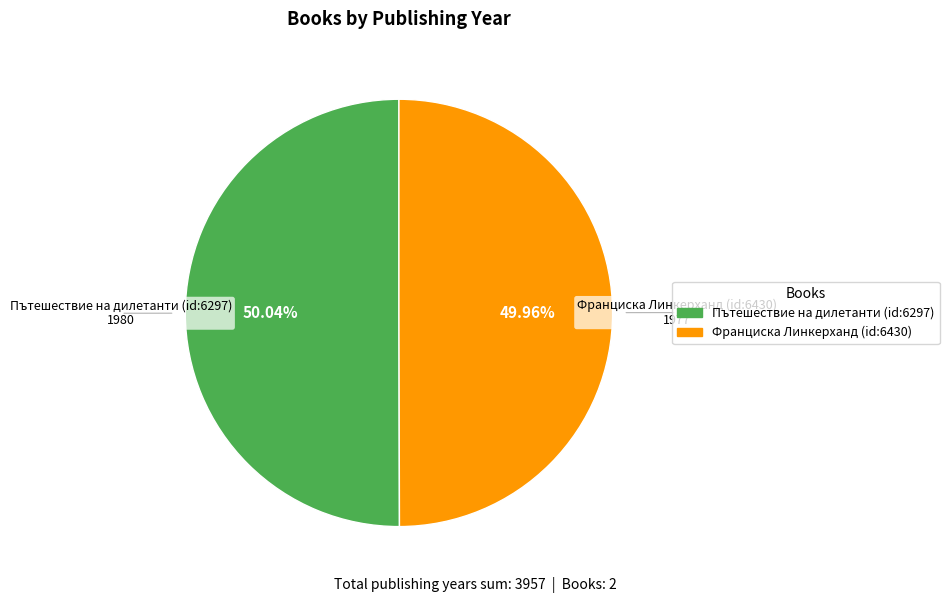

Is there any slice that represents more than half of the pie?

Yes